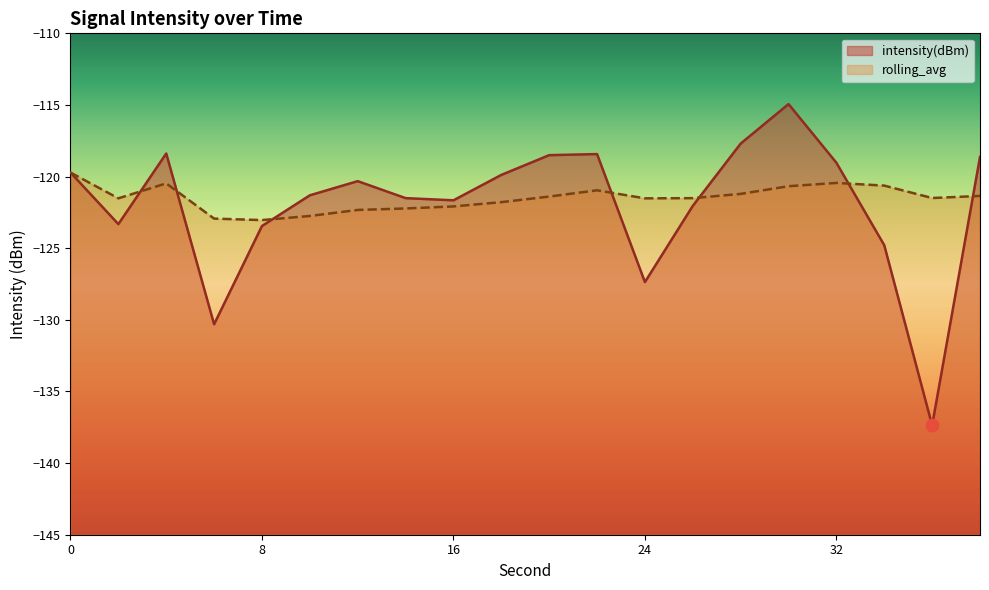

What are all the series names shown in the legend?

intensity(dBm), rolling_avg